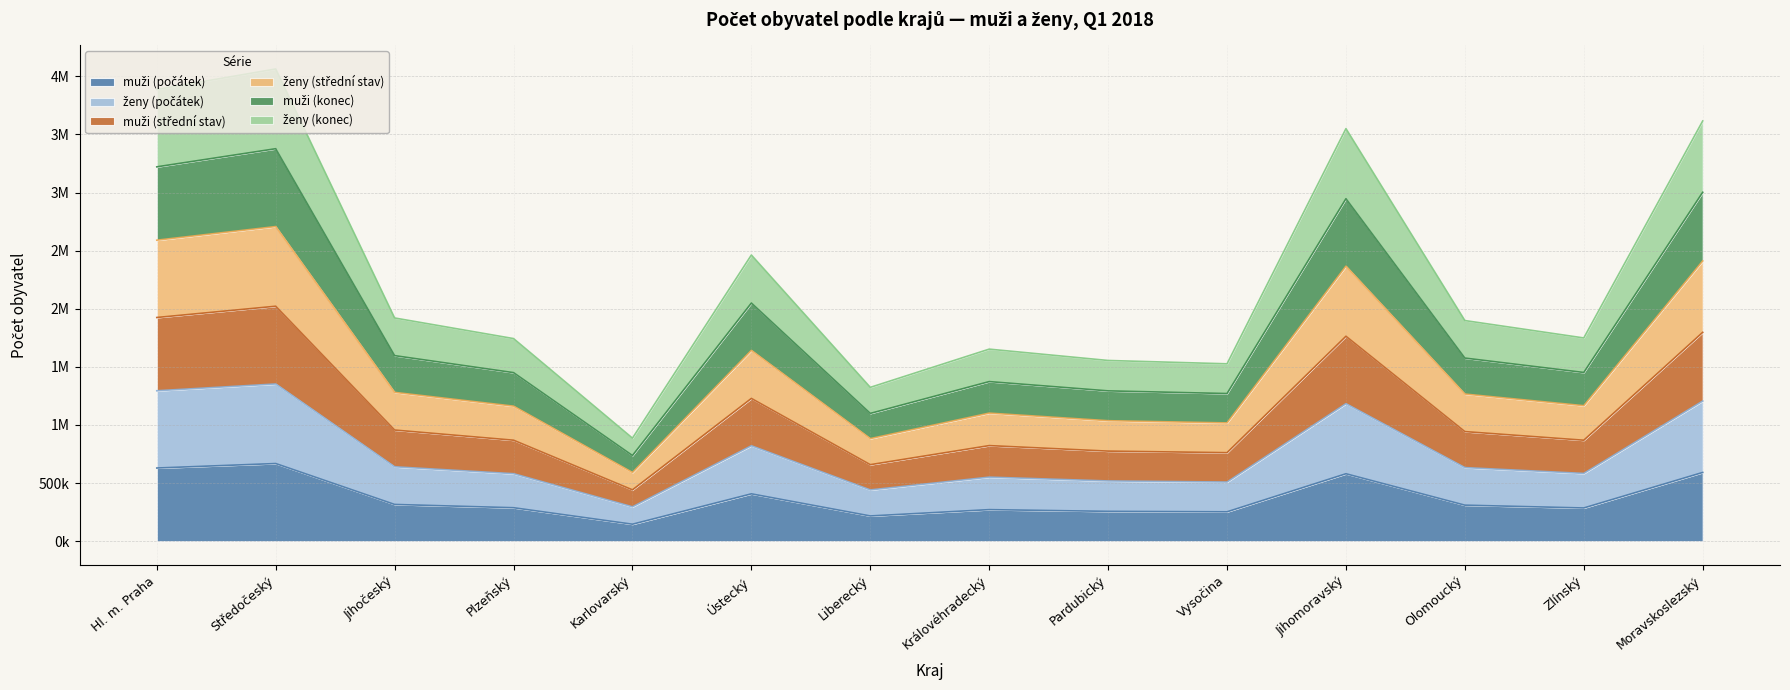

Does the chart have visible grid lines?

Yes